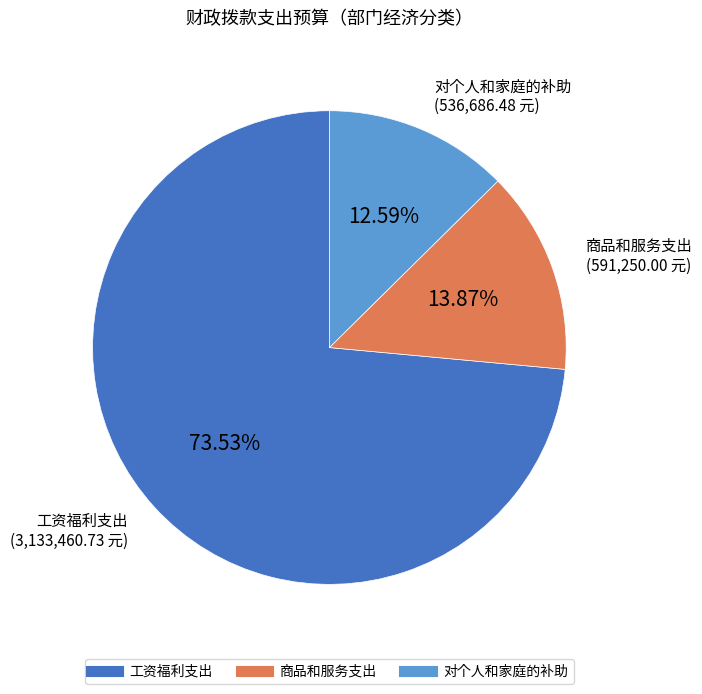

Which category has the biggest portion of the pie?

工资福利支出